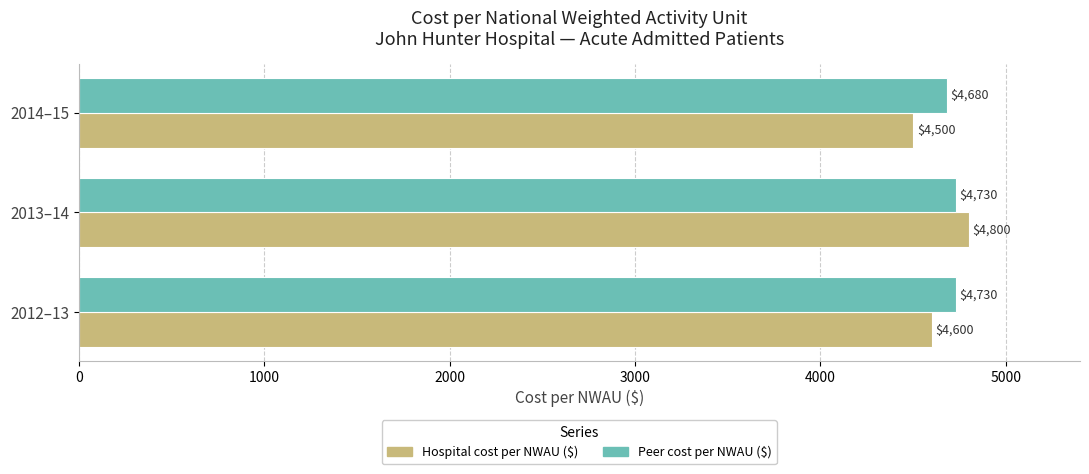

What is the difference between the second highest and minimum values in the Peer cost per NWAU ($) series?

50